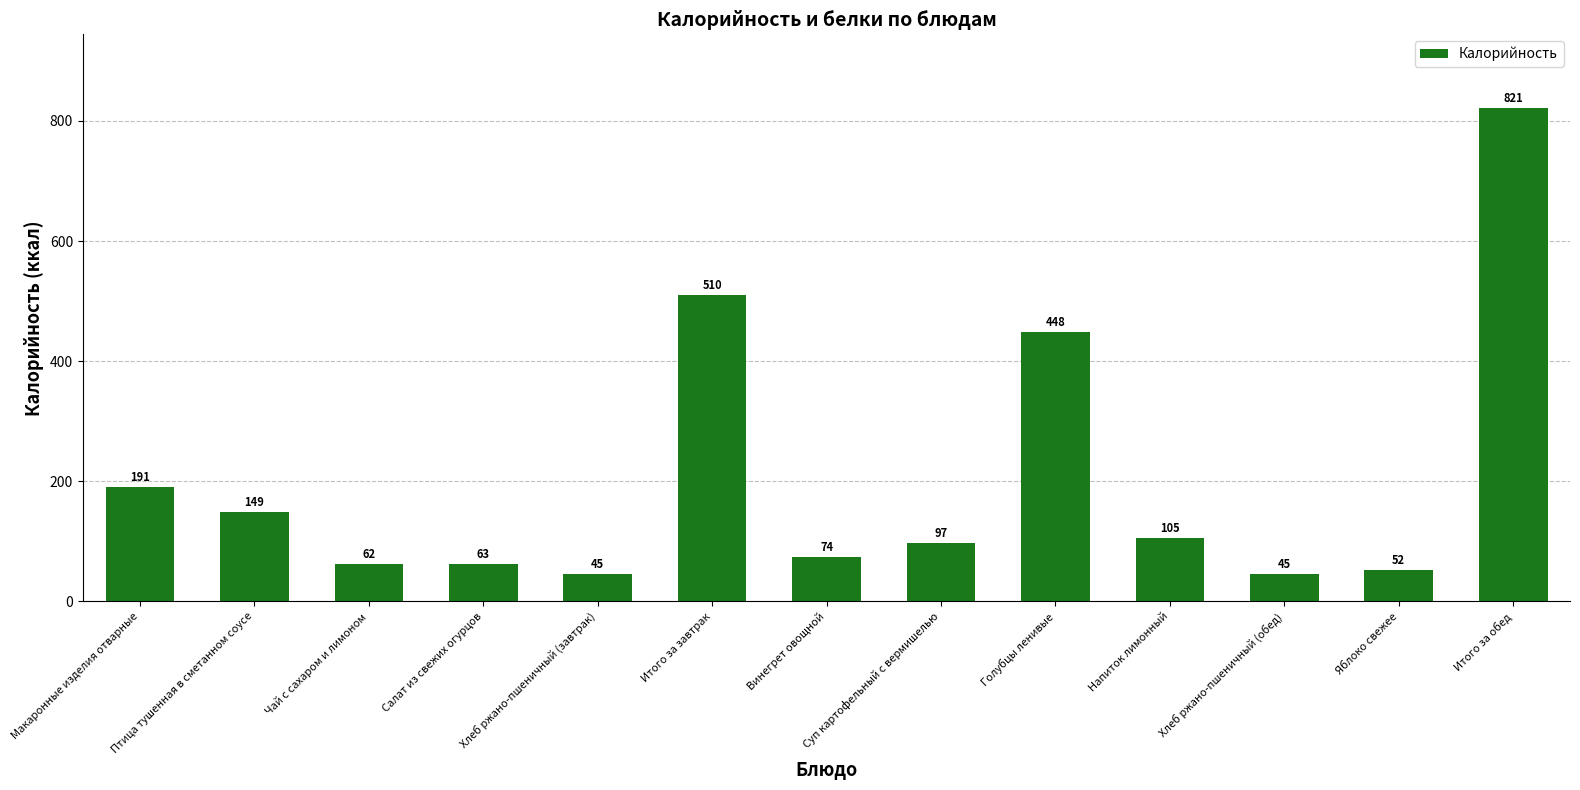

The value at Хлеб ржано-пшеничный (обед) is 45. True or false?

True